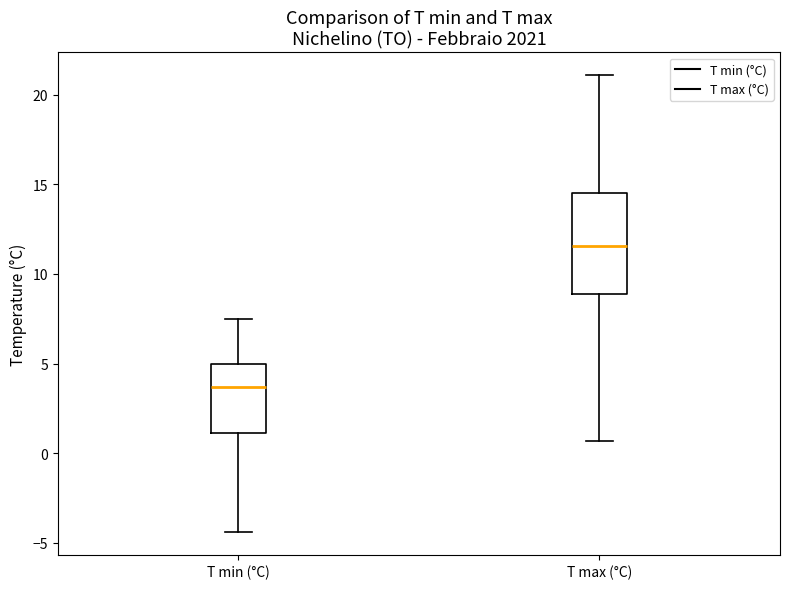

Which box has the lowest median line?

T min (°C)